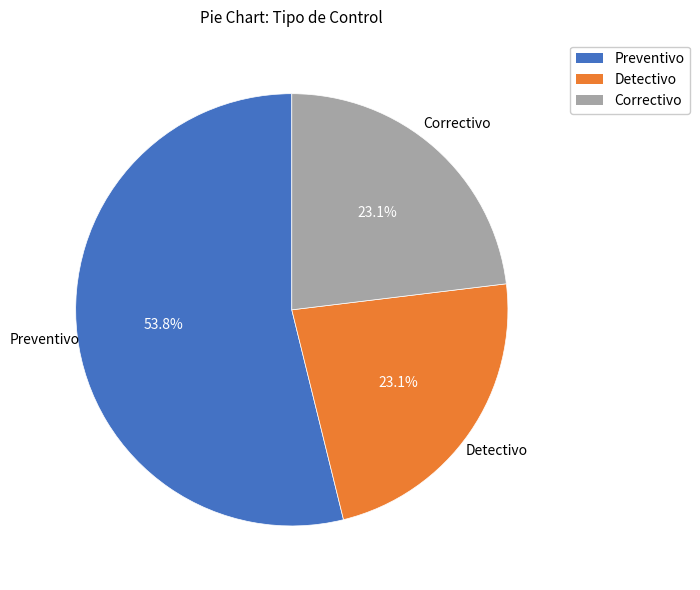

Count the number of slices in the pie.

3